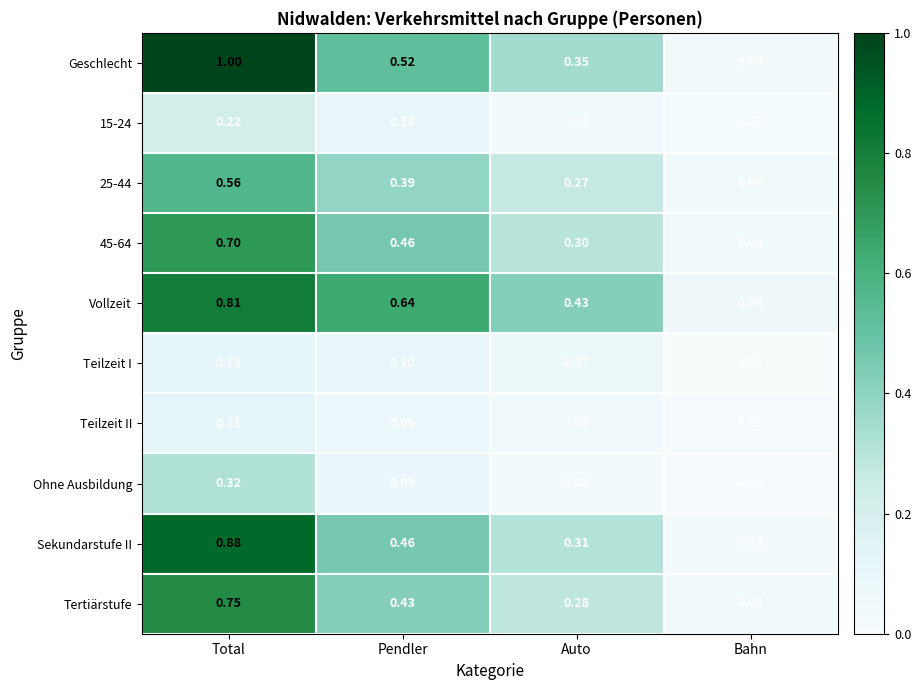

At which label is Vollzeit closest to 0?

Bahn